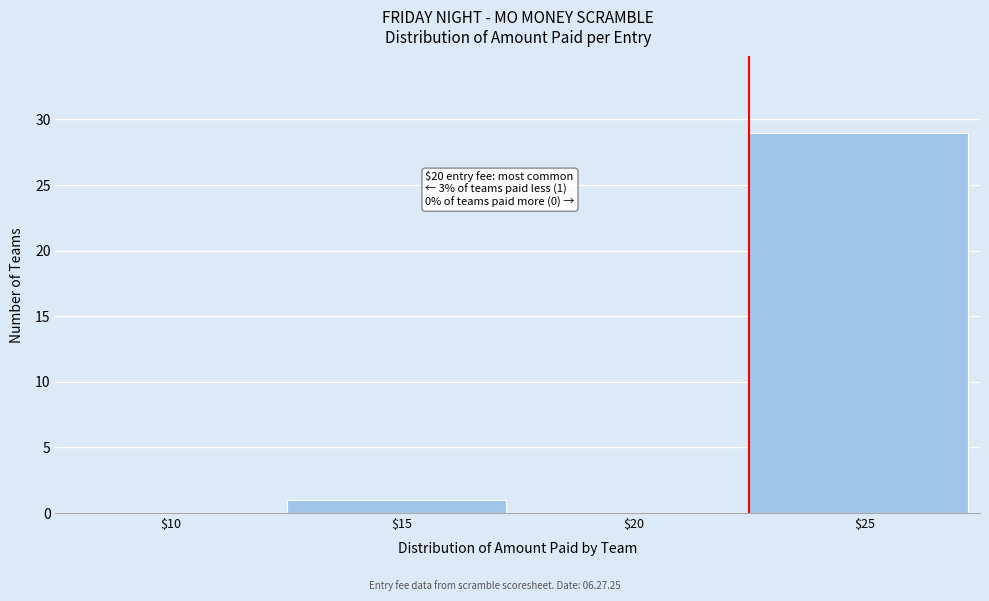

Which label corresponds to the largest value in the chart?

$25